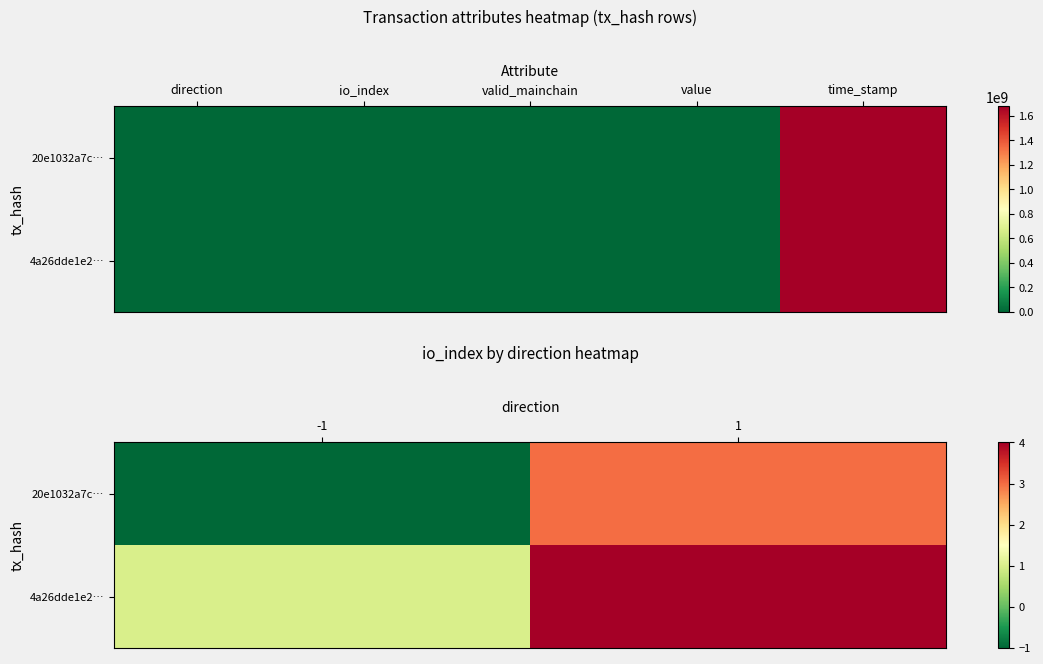

Which series has the largest total across all categories?

4a26dde1e2…